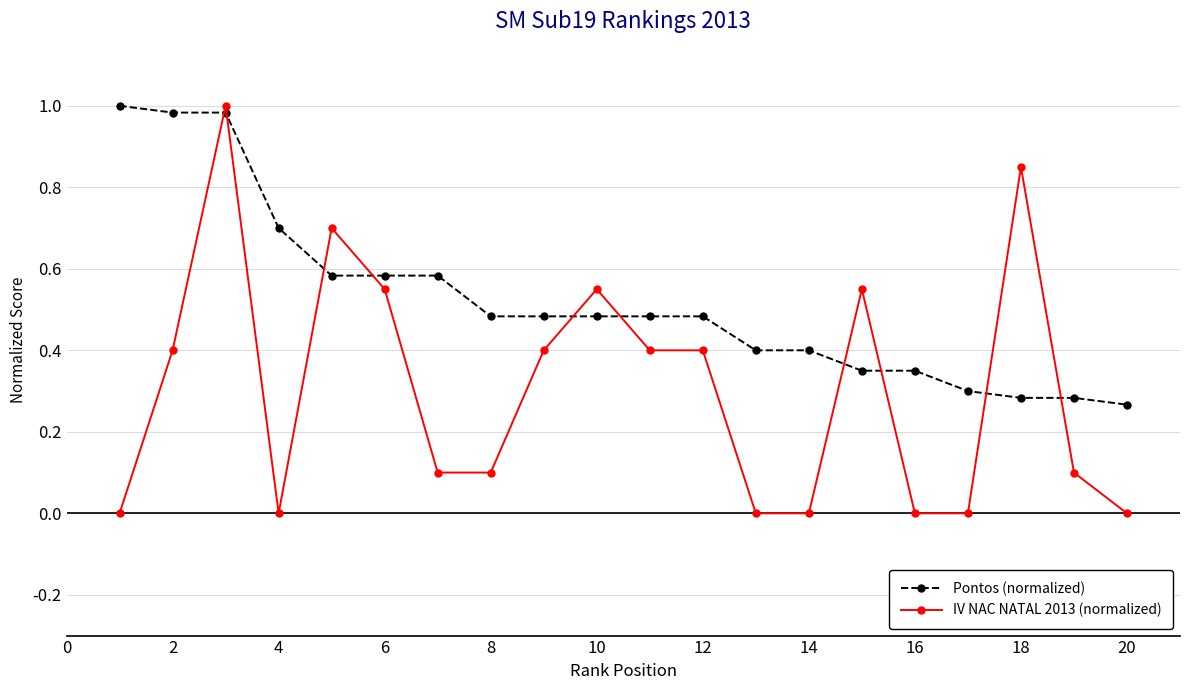

True or false: Pontos (normalized) and IV NAC NATAL 2013 (normalized) cross at least once.

True